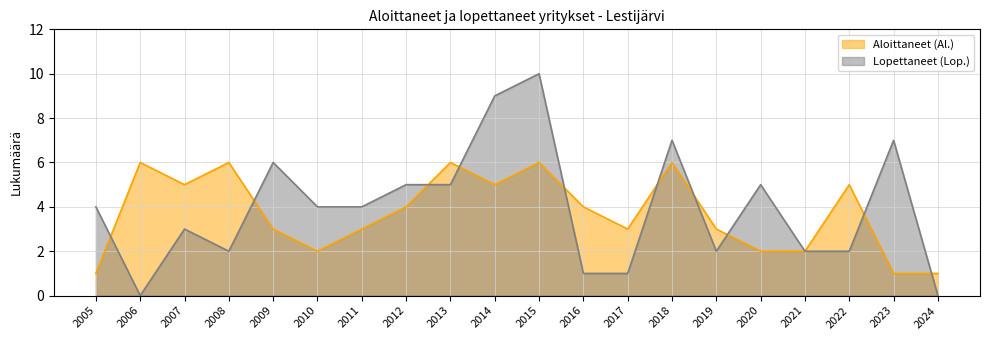

Which label corresponds to the largest value in the chart?

2015